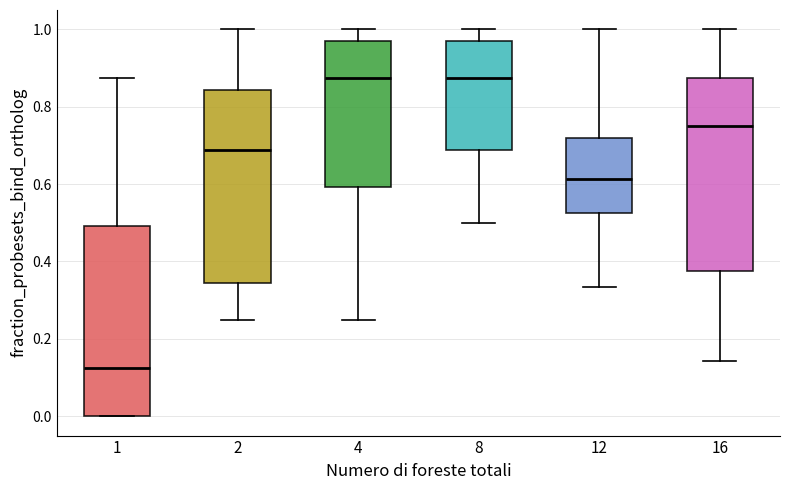

Which box's median line is the lowest?

1